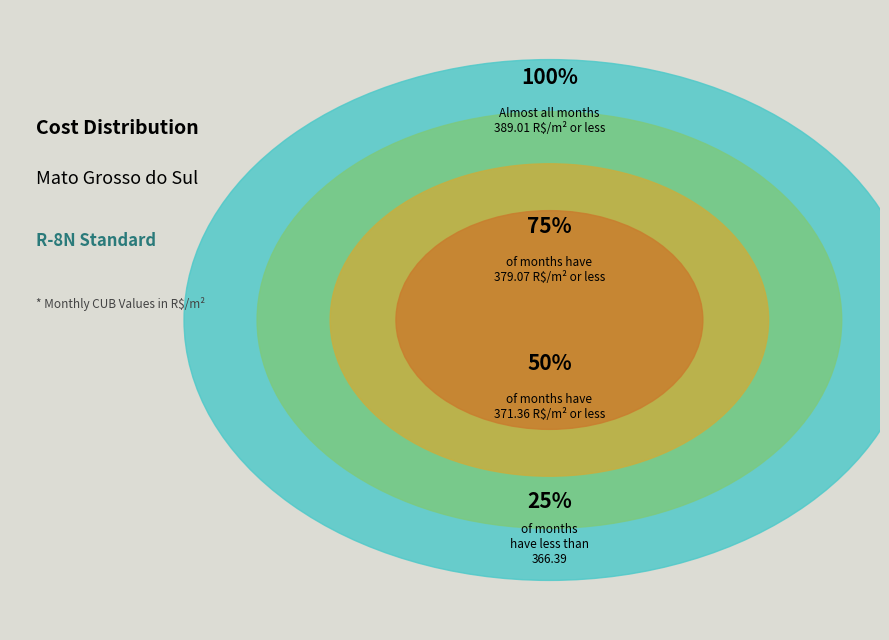

The ABR/2007 slice represents 1% of the pie. True or false?

False